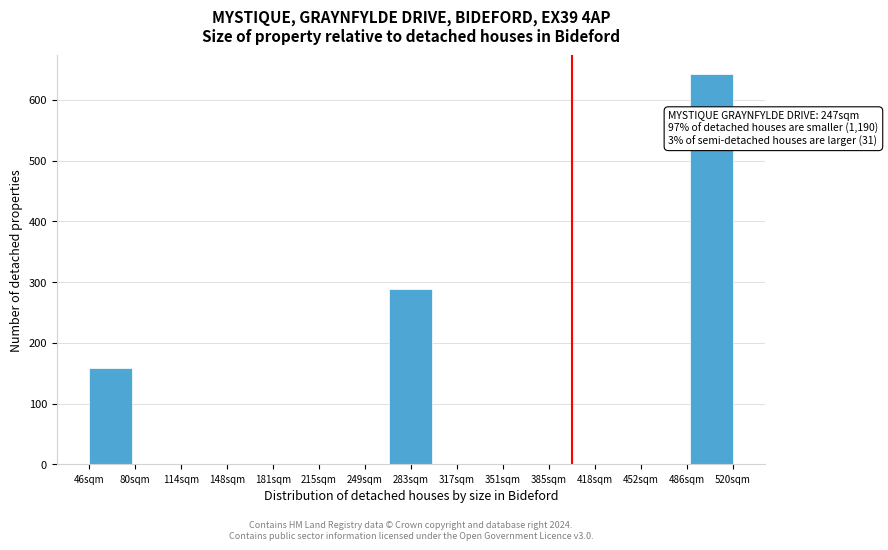

Reading left to right, list all the values displayed in this chart.

46sqm=159	80sqm=0	114sqm=0	148sqm=0	181sqm=0	215sqm=0	249sqm=0	283sqm=288	317sqm=0	351sqm=0	385sqm=0	418sqm=0	452sqm=0	486sqm=0	520sqm=642